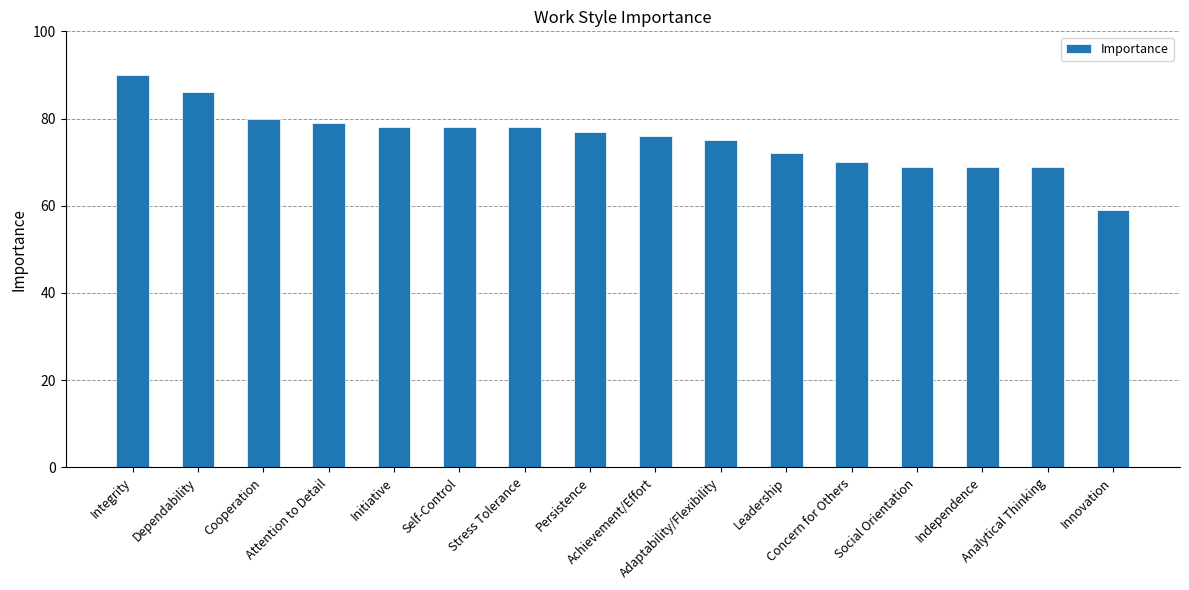

At which label does the data first exceed 77?

Integrity